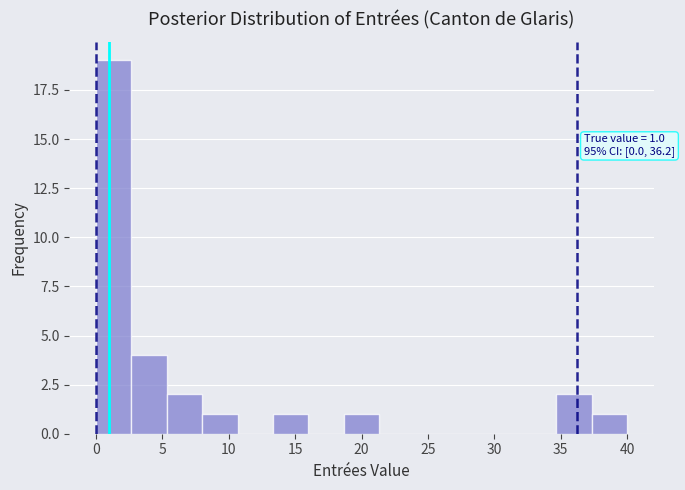

Over which range of the x-axis is the bar tallest?

0.0 to 2.5